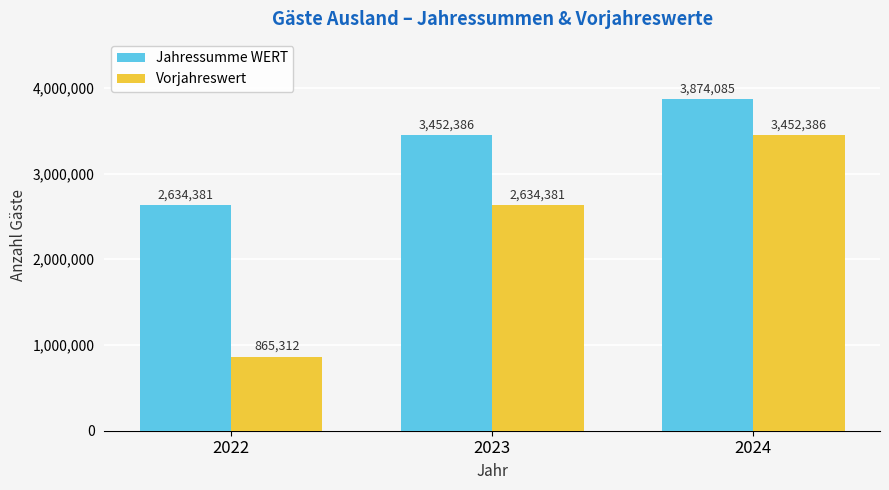

The value of Vorjahreswert at 2022 is 865312. True or false?

True